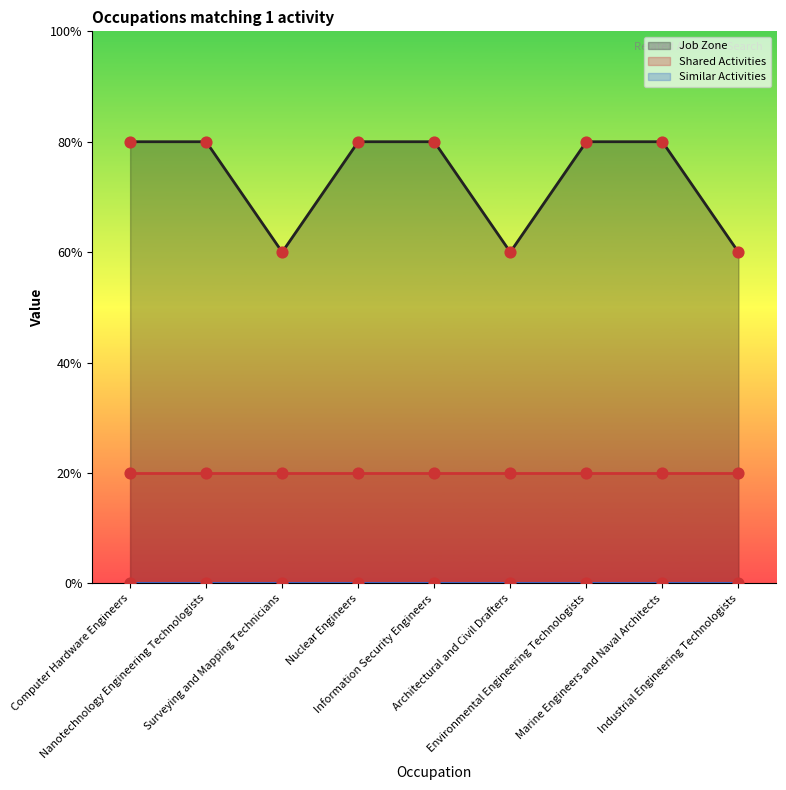

At how many categories does at least one series exceed 3?

6